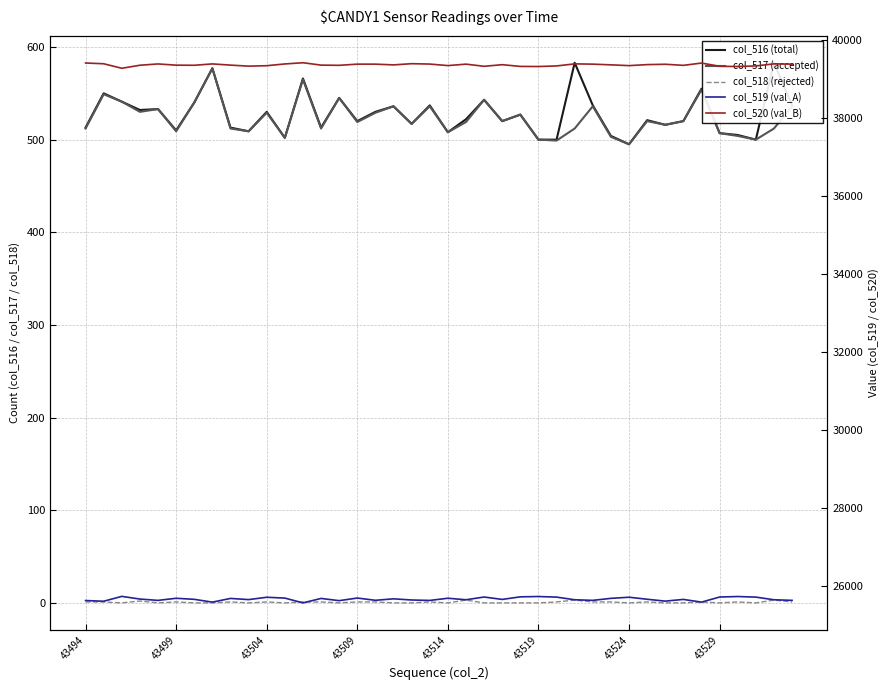

True or false: col_516 (total) has a value of 190 at 12.

False